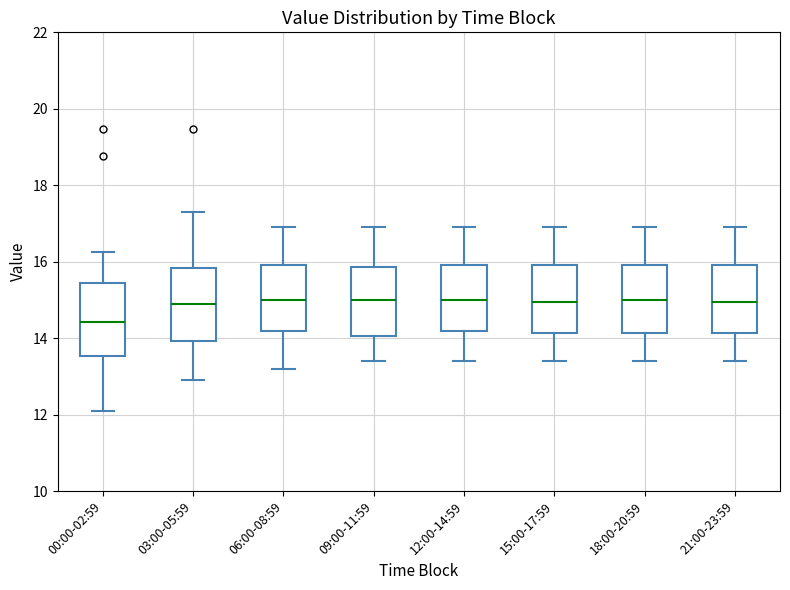

Reading left to right, read every box against the y-axis: the position of its median line, the range the box covers, and the ends of its whiskers. The values are not printed on the chart, so give them approximately, as read against the axis.

00:00-02:59: median 14.4, box 13.6 to 15.4, whiskers 12.2 to 16.2
03:00-05:59: median 15.0, box 14.0 to 15.8, whiskers 13.0 to 17.4
06:00-08:59: median 15.0, box 14.2 to 16.0, whiskers 13.2 to 17.0
09:00-11:59: median 15.0, box 14.0 to 15.8, whiskers 13.4 to 17.0
12:00-14:59: median 15.0, box 14.2 to 16.0, whiskers 13.4 to 17.0
15:00-17:59: median 15.0, box 14.2 to 16.0, whiskers 13.4 to 17.0
18:00-20:59: median 15.0, box 14.2 to 16.0, whiskers 13.4 to 17.0
21:00-23:59: median 15.0, box 14.2 to 16.0, whiskers 13.4 to 17.0